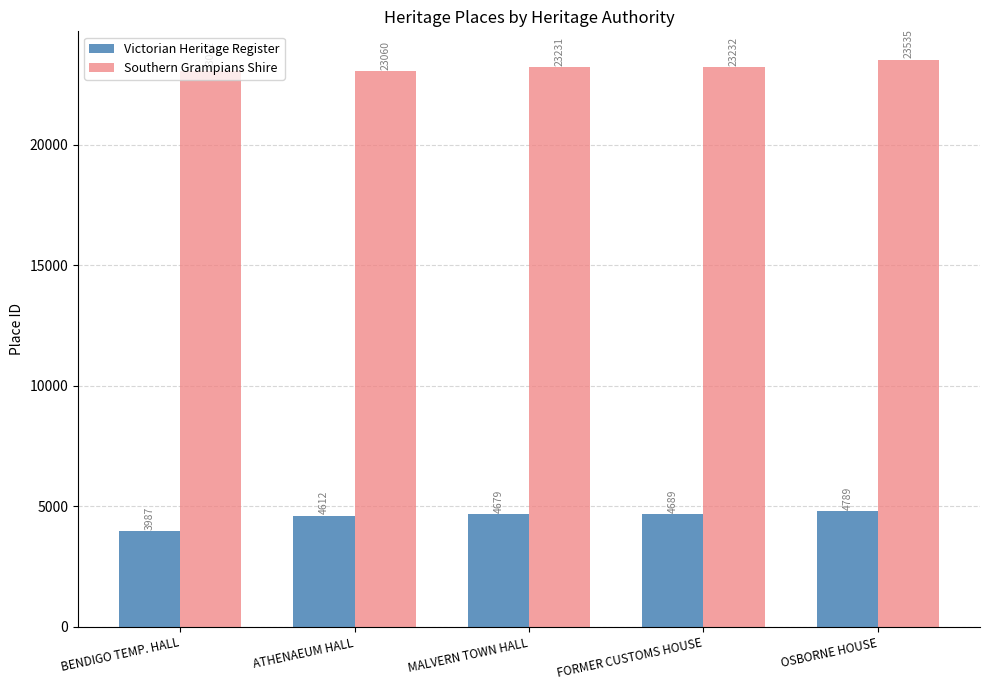

What is the difference between the highest and lowest values at OSBORNE HOUSE?

18746